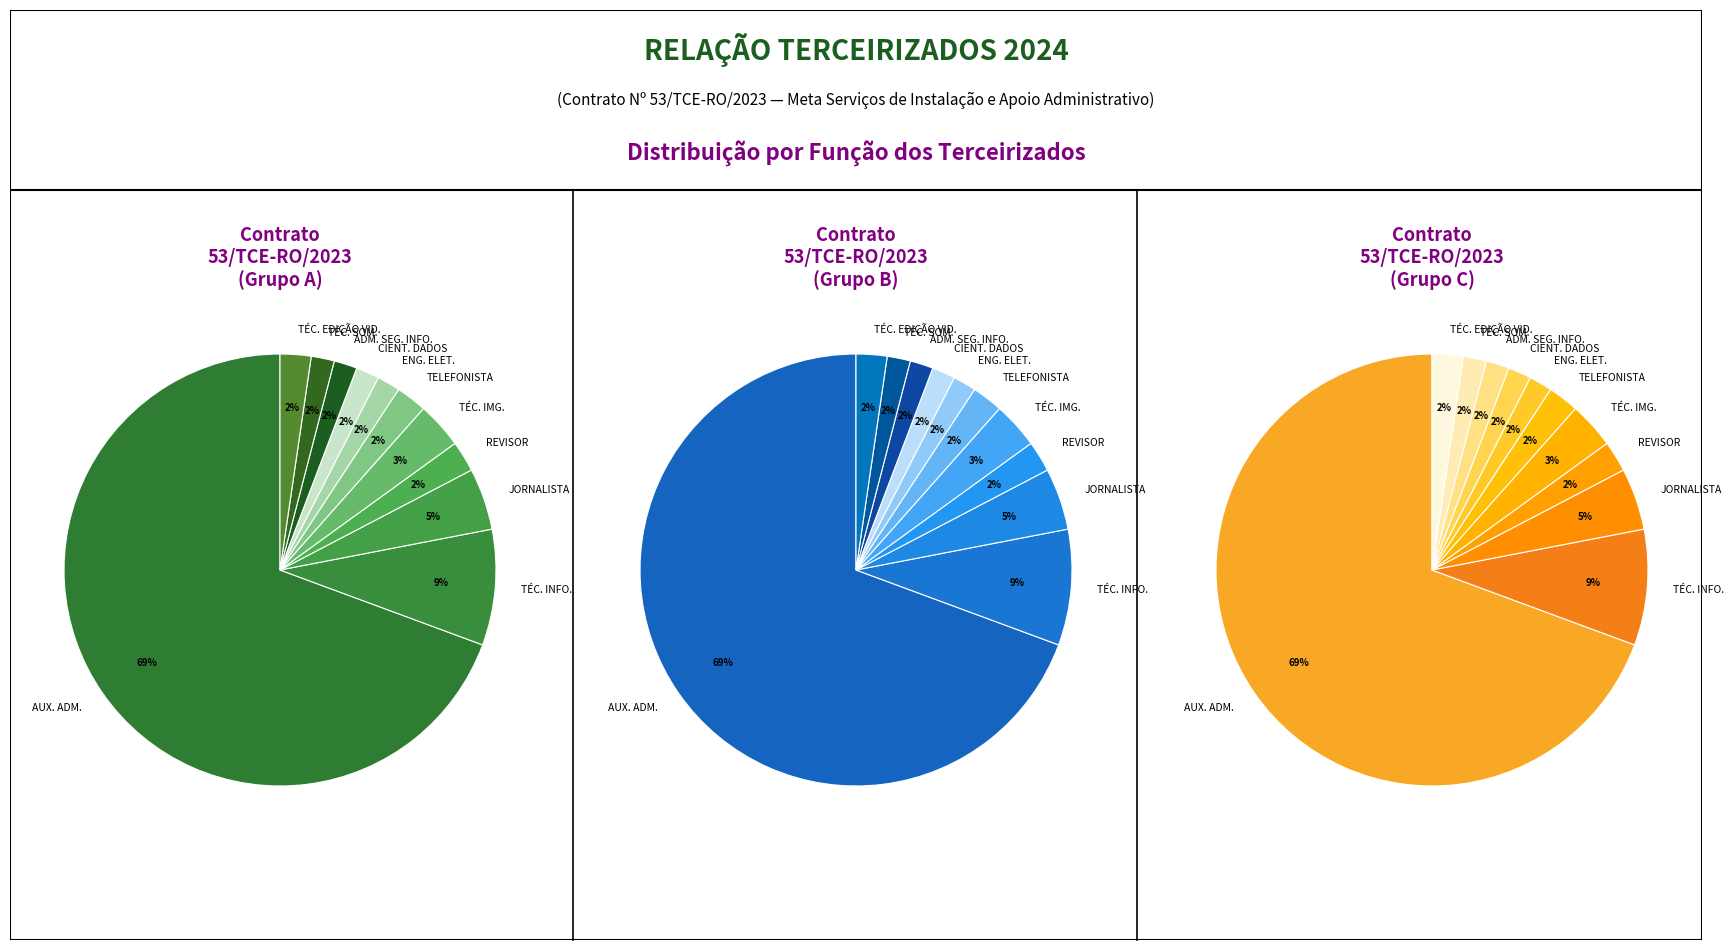

How many slices are in this pie chart?

11